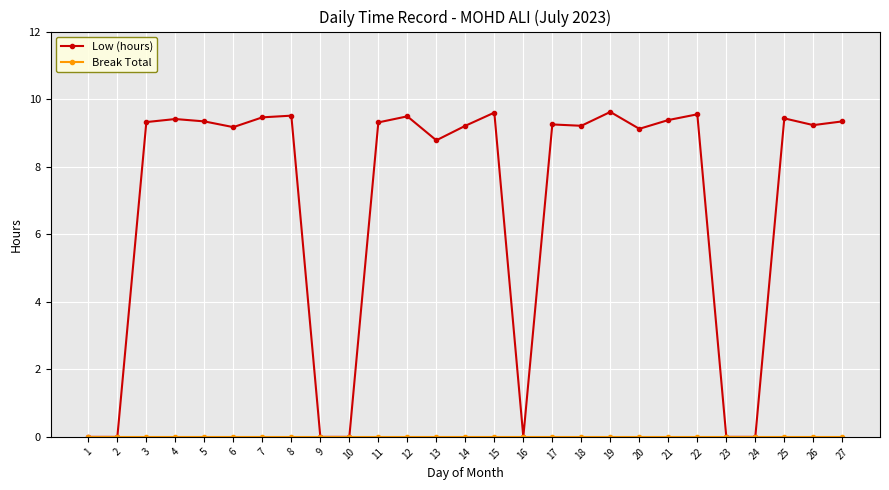

The value of Low (hours) at 22 is 14.9. True or false?

False